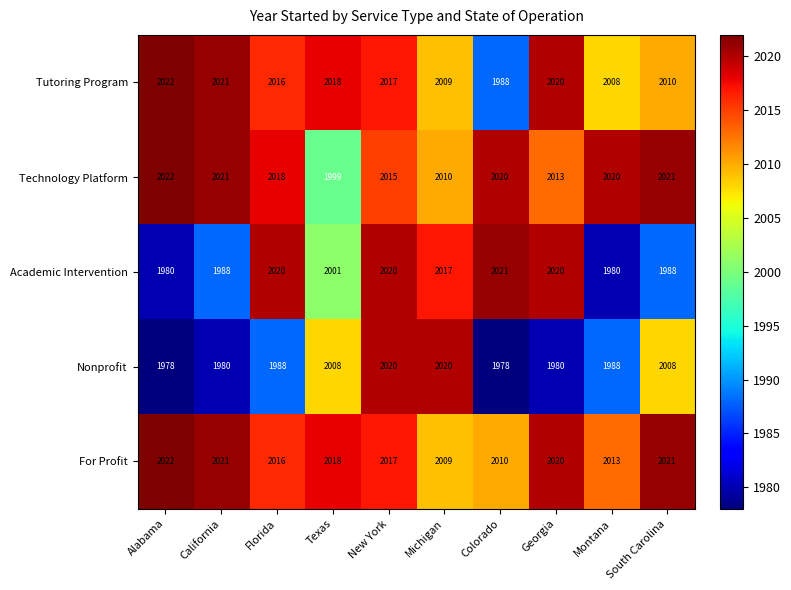

What is the maximum value for Academic Intervention?

2021